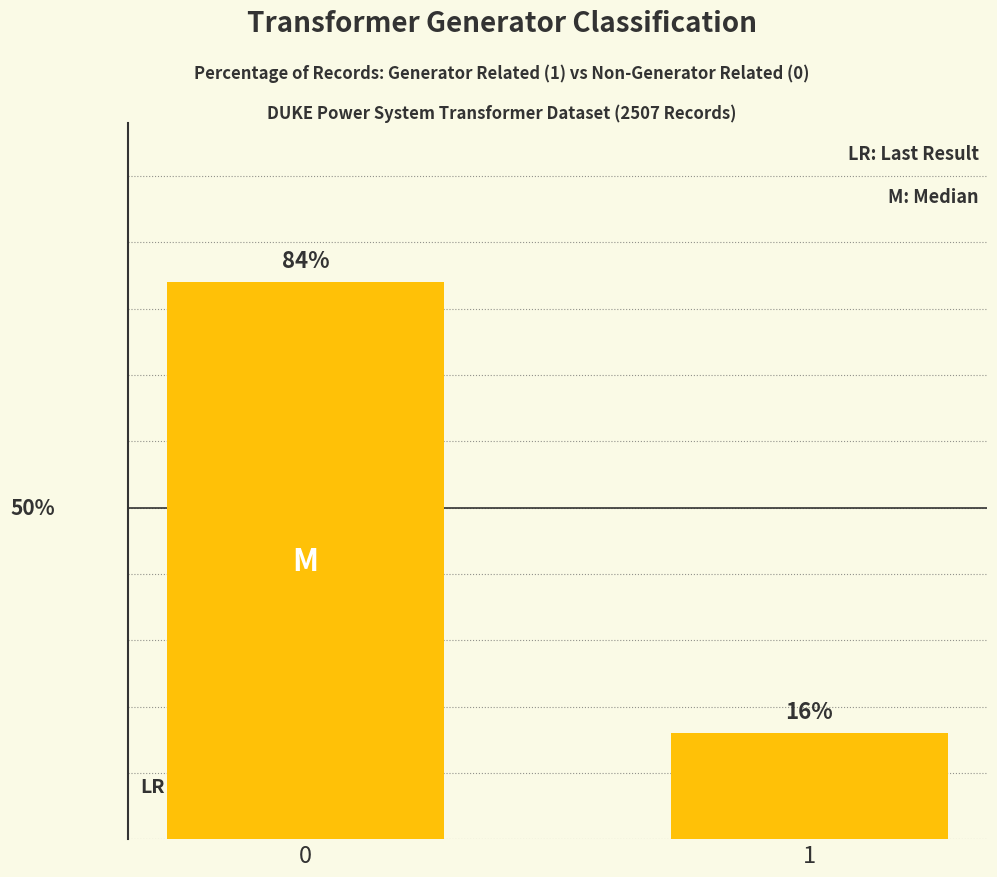

List the labels in order of value, smallest first.

1, 0